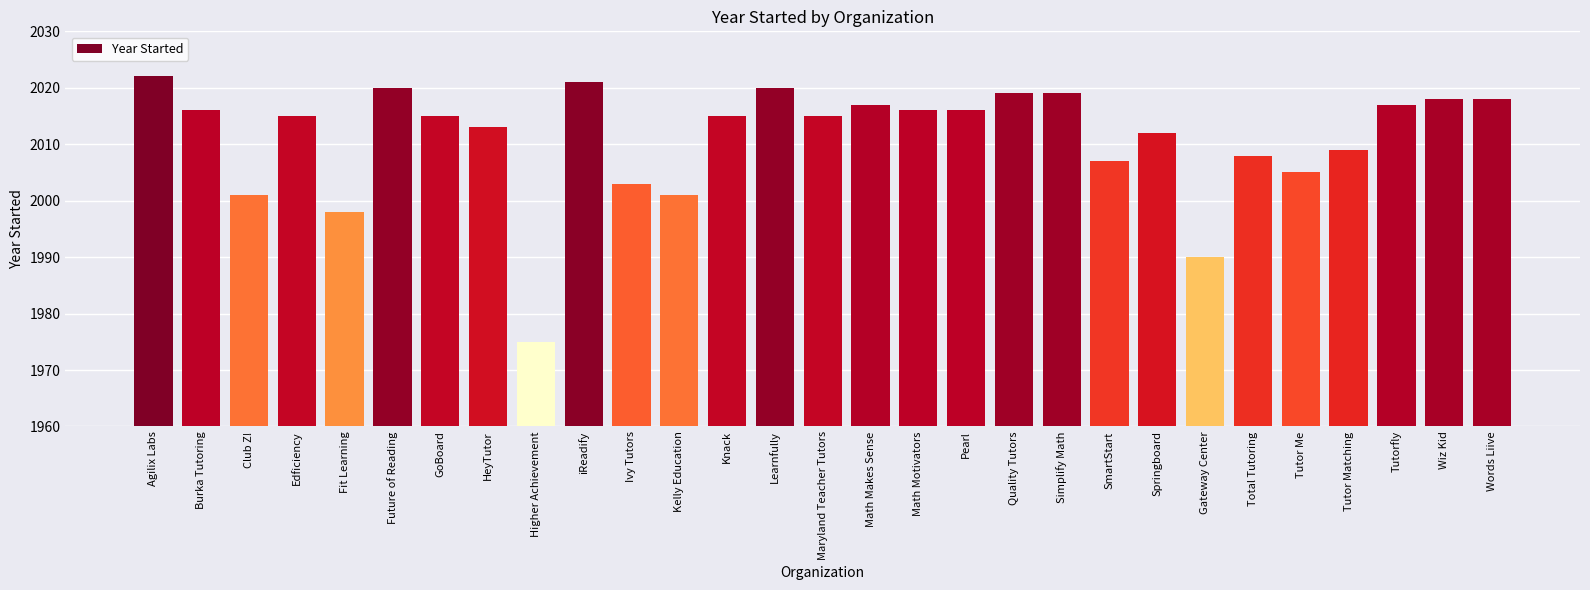

At which label is the value closest to 1998?

Fit Learning